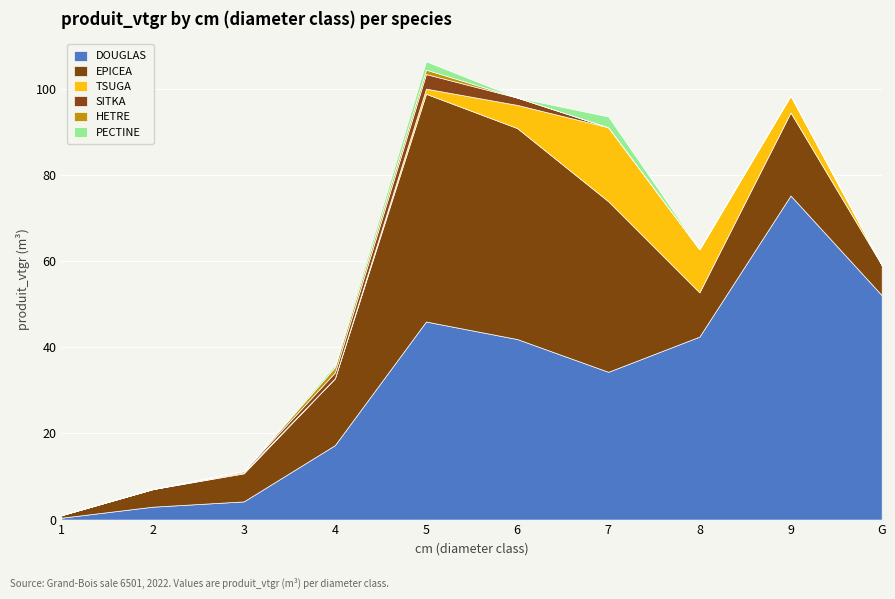

Reading right to left, extract all data points from this chart.

DOUGLAS: G=52.1	9=75.3	8=42.5	7=34.3	6=41.9	5=46.0	4=17.3	3=4.2	2=3.0	1=0.4
EPICEA: G=7.0	9=19.3	8=10.3	7=39.6	6=49.0	5=52.9	4=15.5	3=6.5	2=4.1	1=0.6
TSUGA: G=0.0	9=3.9	8=10.0	7=17.2	6=5.4	5=1.2	4=0.0	3=0.3	2=0.0	1=0.0
SITKA: G=0.0	9=0.0	8=0.0	7=0.0	6=1.7	5=3.4	4=1.4	3=0.3	2=0.0	1=0.0
HETRE: G=0.0	9=0.0	8=0.0	7=0.0	6=0.0	5=1.0	4=1.2	3=0.0	2=0.0	1=0.0
PECTINE: G=0.0	9=0.0	8=0.0	7=2.5	6=0.0	5=1.9	4=0.6	3=0.0	2=0.0	1=0.0